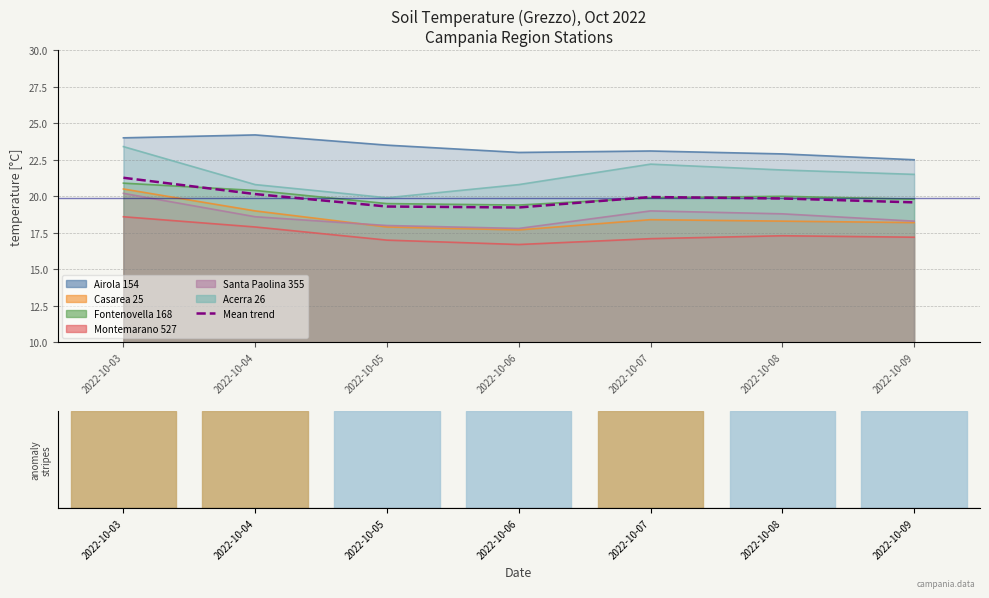

List the series in order of their peak value, highest first.

Airola 154, Acerra 26, Fontenovella 168, Casarea 25, Santa Paolina 355, Montemarano 527